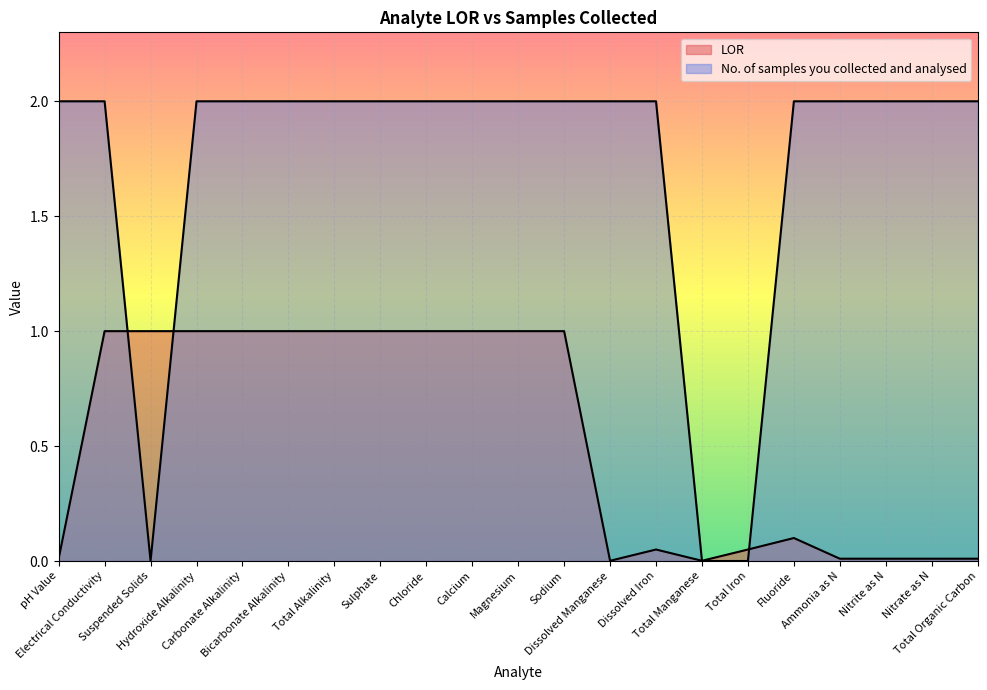

Is it true that LOR equals 1.0 at Hydroxide Alkalinity?

True